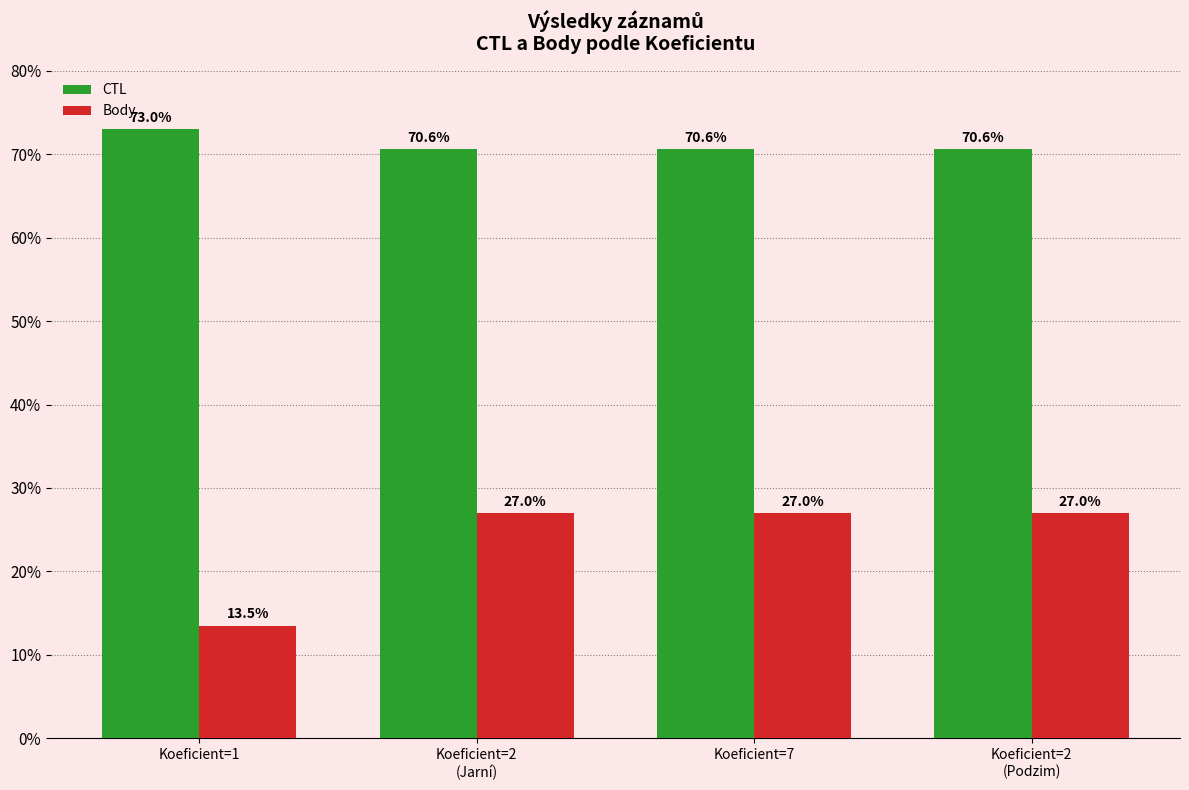

What is the maximum value shown in the chart?

73.0